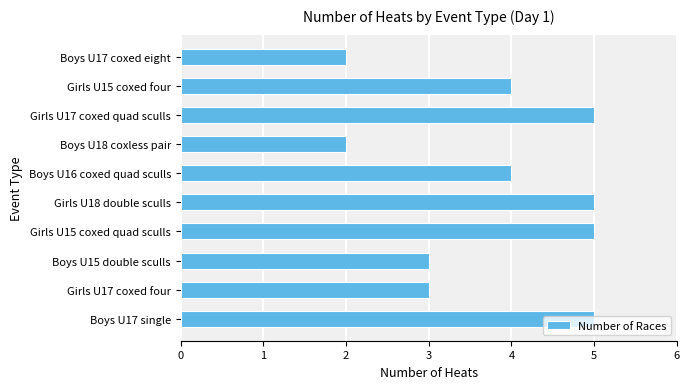

What is the maximum value shown in the chart?

5